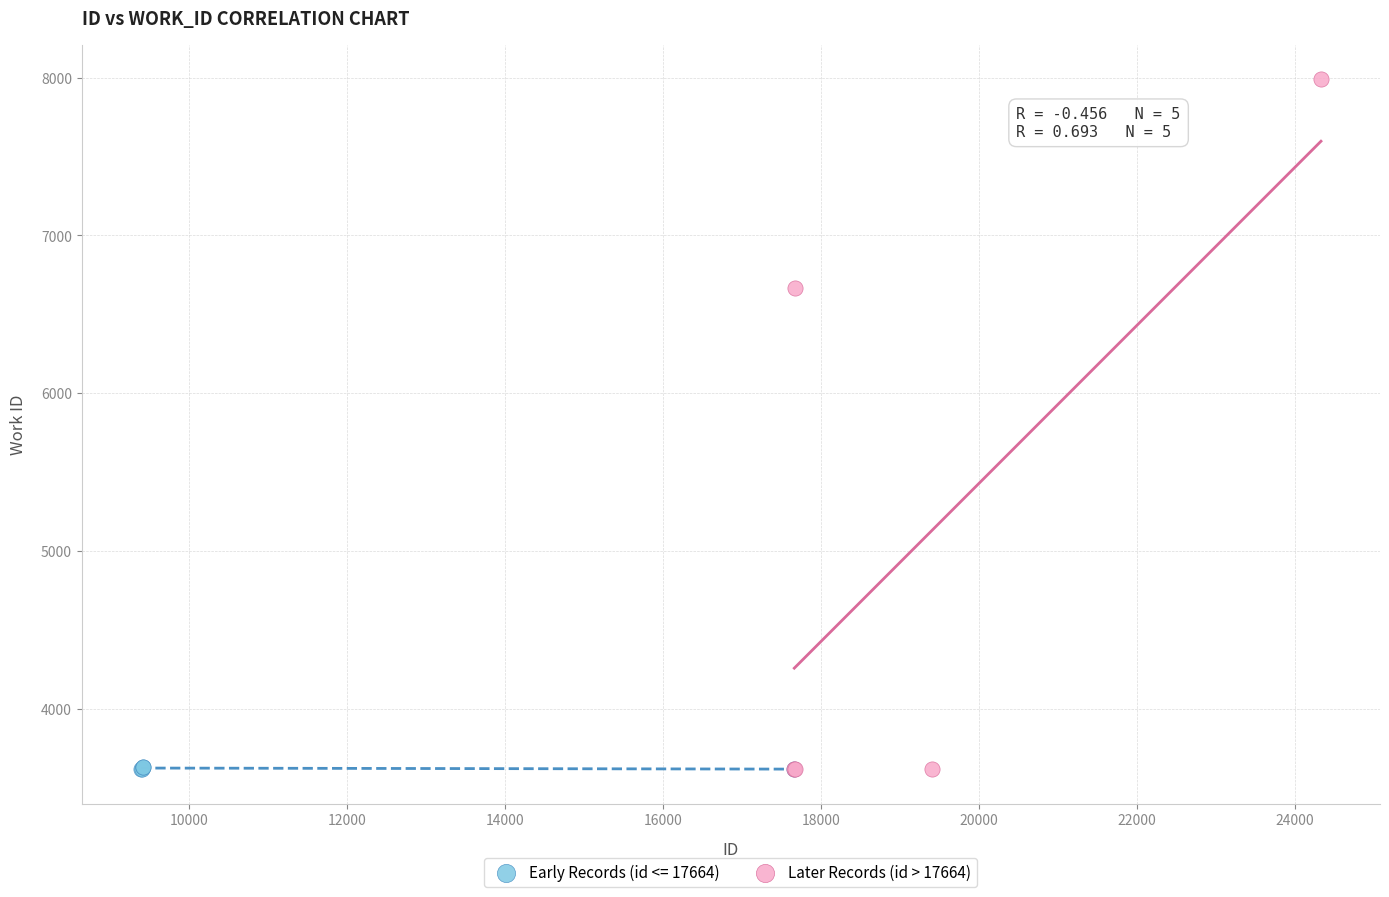

Which series reaches the maximum Y coordinate?

Later Records (id > 17664)